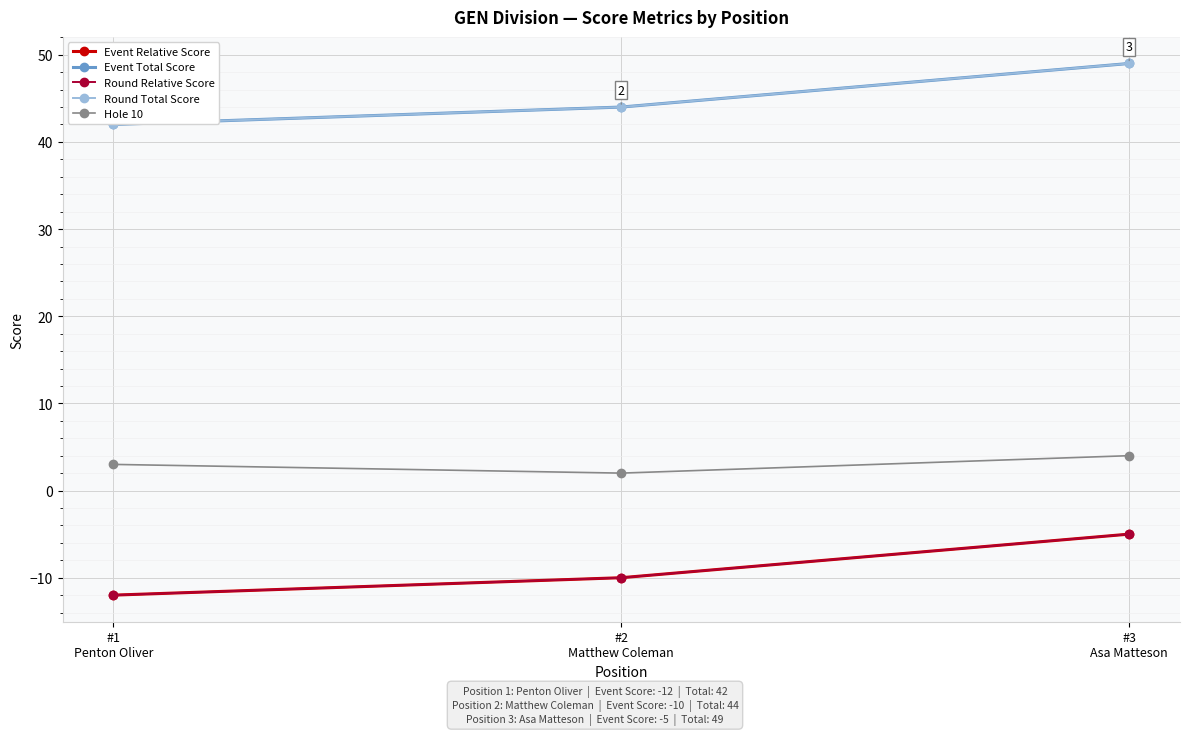

At how many categories does at least one series exceed 2?

3